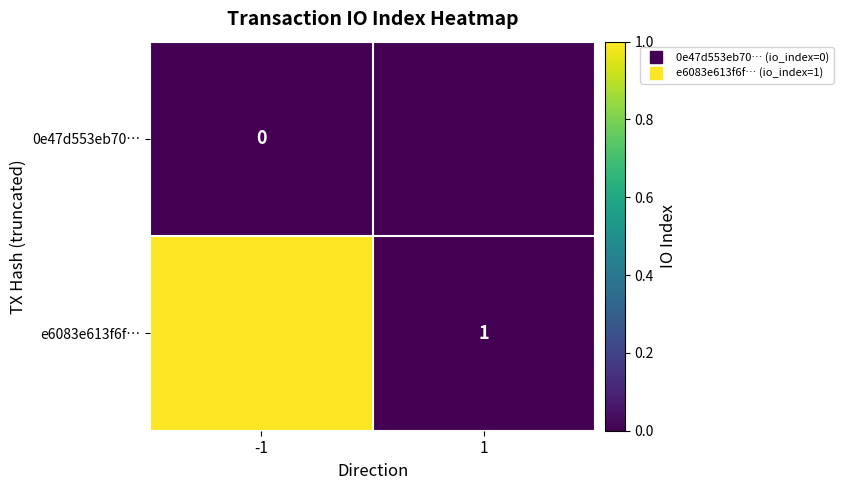

Which series changed the most between -1 and 1?

e6083e613f6f…